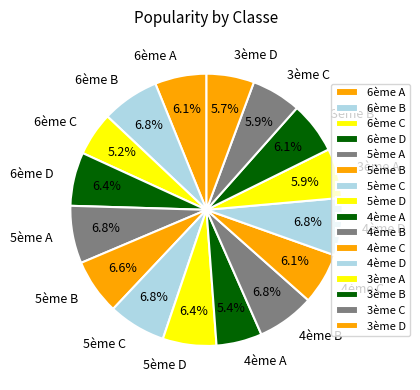

Between 6ème B and 3ème D, which is larger?

6ème B